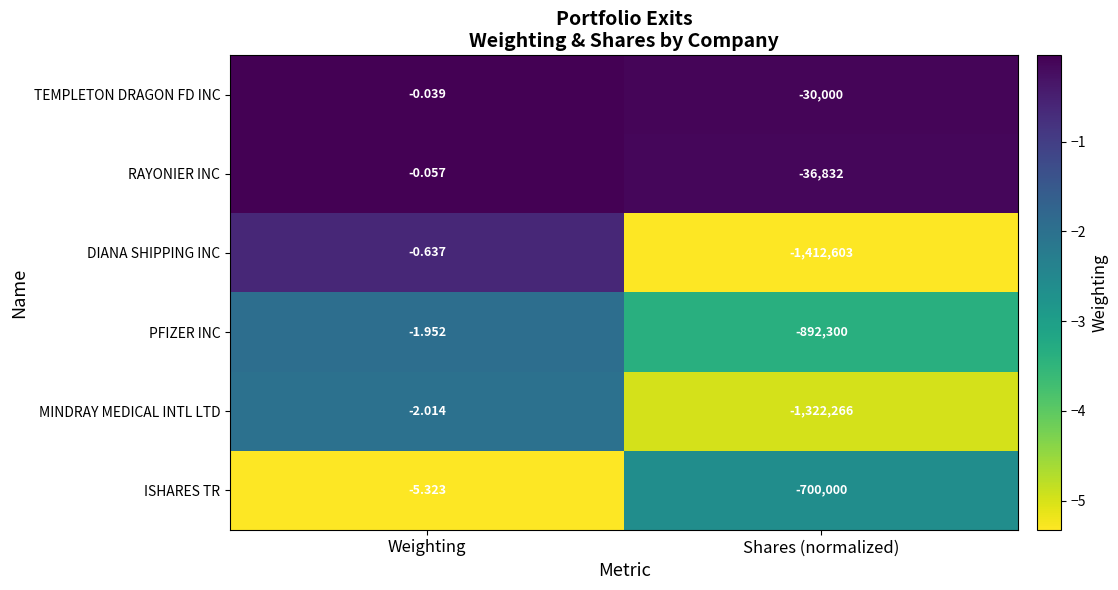

Which series has the widest spread of values?

DIANA SHIPPING INC